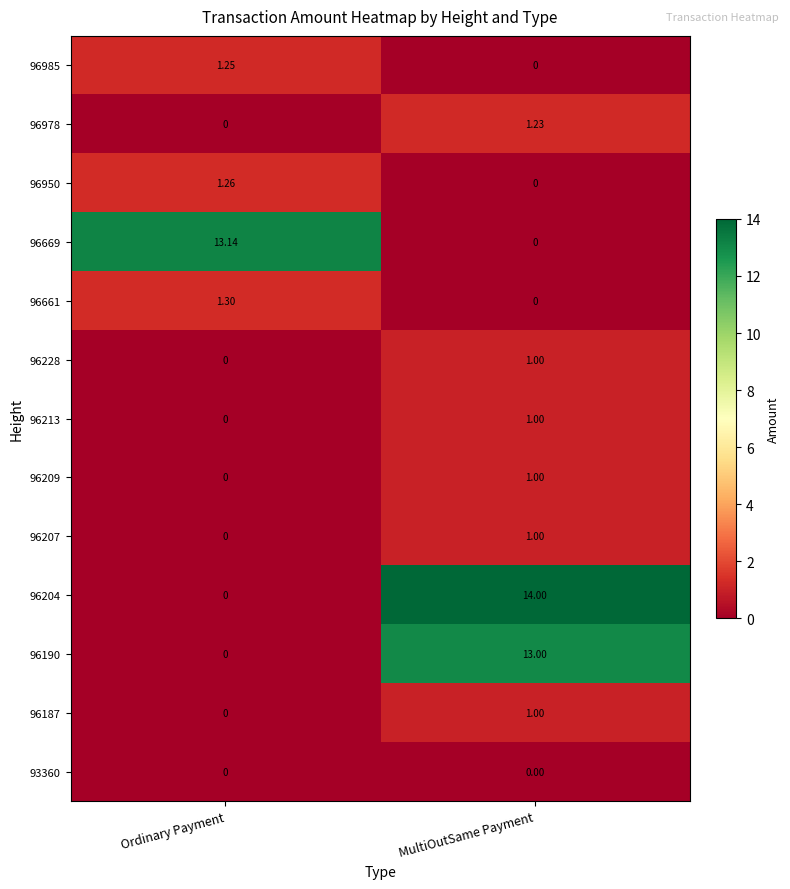

Is the value of 96213 at MultiOutSame Payment greater than the value of 93360 at MultiOutSame Payment?

Yes